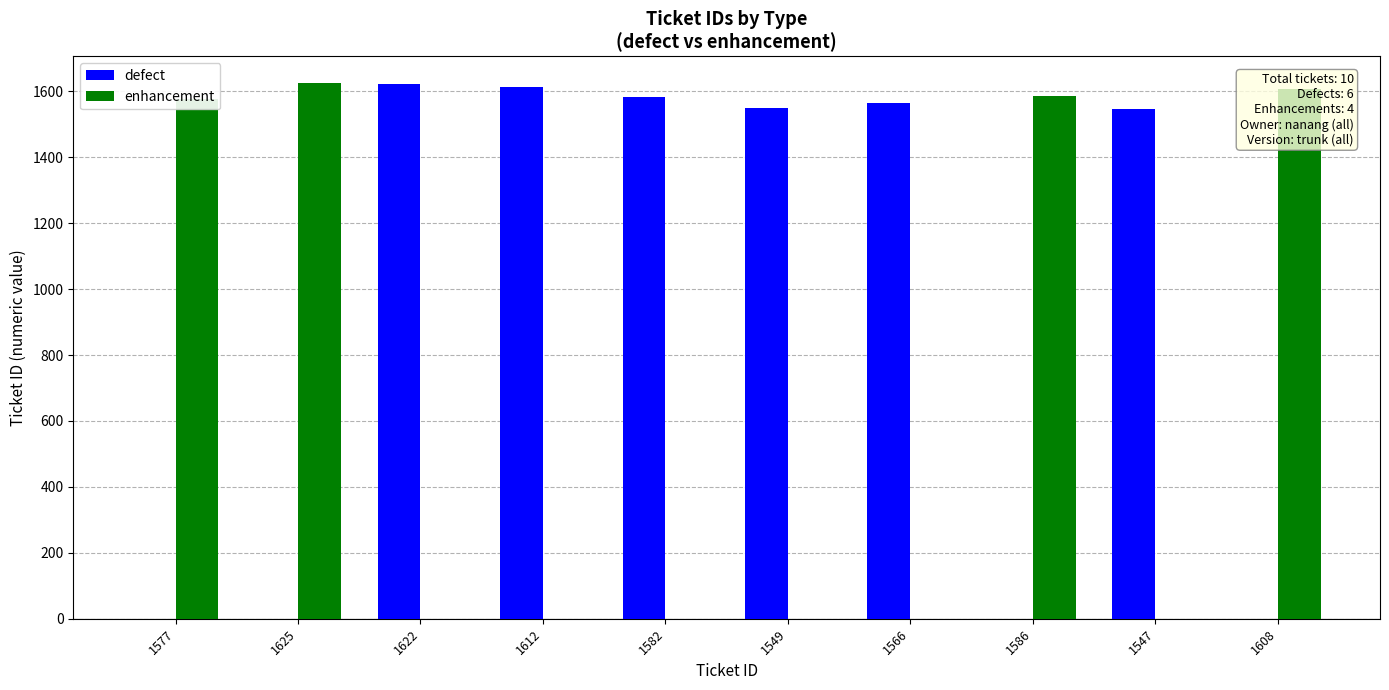

Is the value of defect at 1549 greater than the value of enhancement at 1547?

Yes